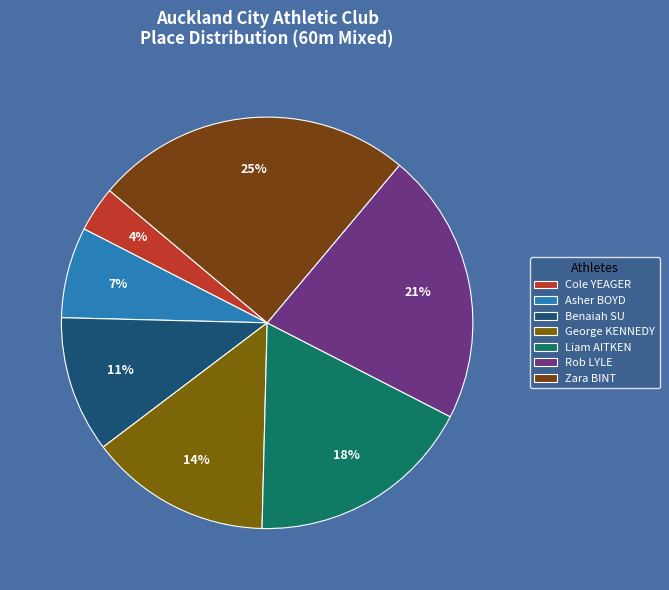

Between Cole YEAGER and Zara BINT, which is larger?

Zara BINT